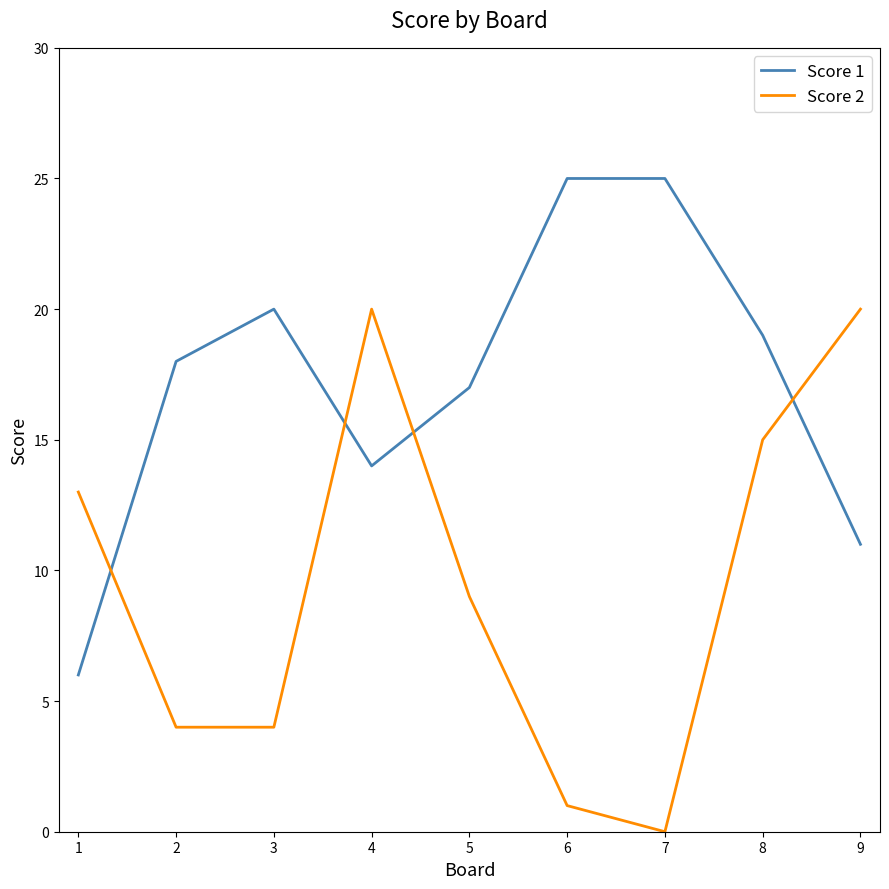

At 1, list the series in order from smallest to largest.

Score 1, Score 2